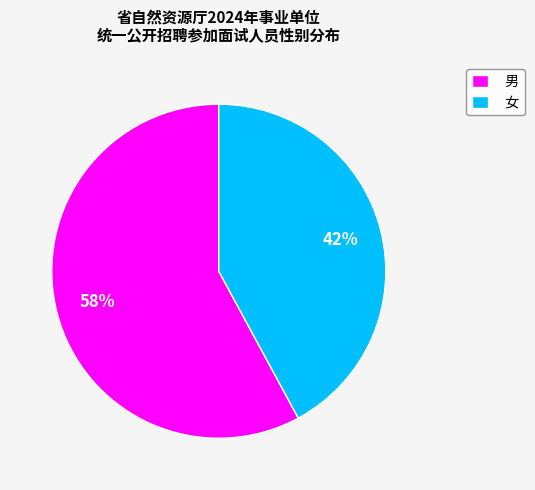

Is it true that 男 is 58% of the pie?

True